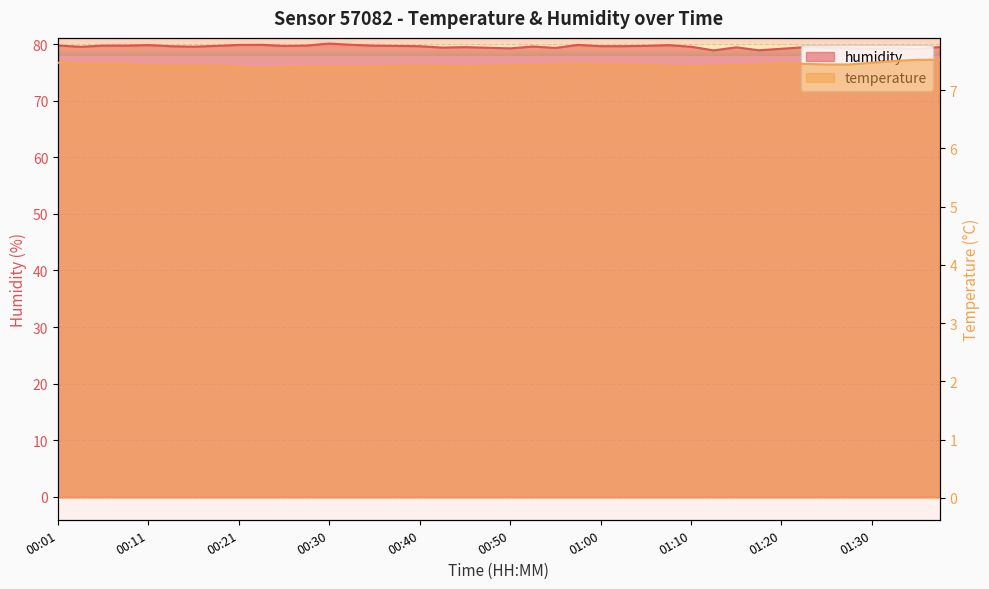

Which series has the widest spread of values?

humidity